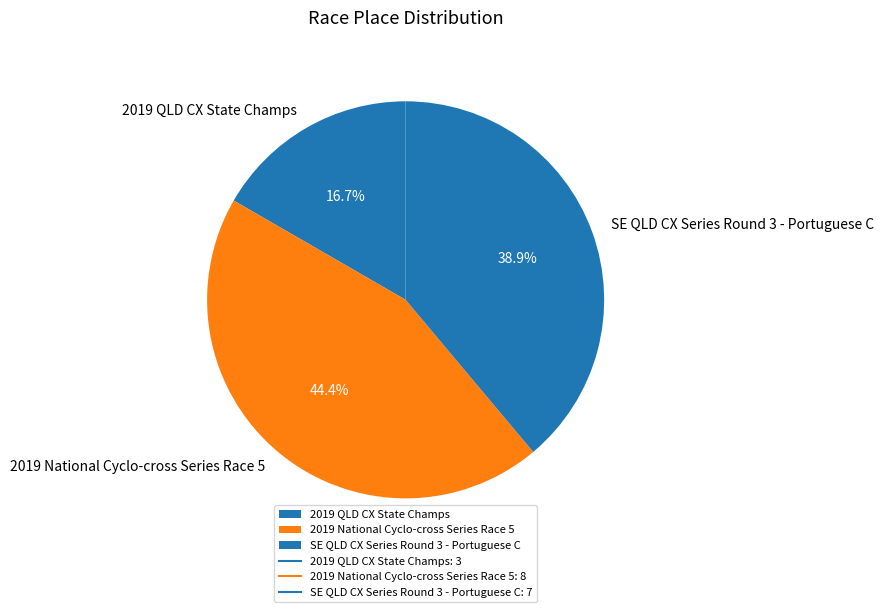

What percentage is the SE QLD CX Series Round 3 - Portuguese C slice, to the nearest percent?

39%